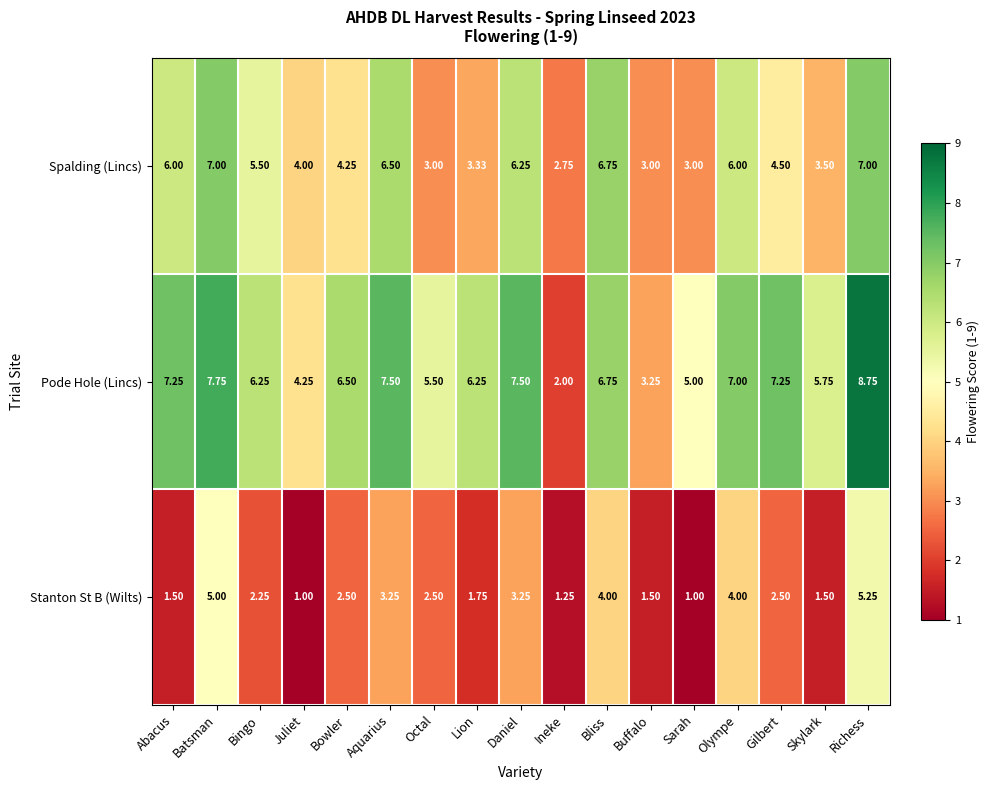

Where does the Spalding (Lincs) series first go above 4?

Abacus